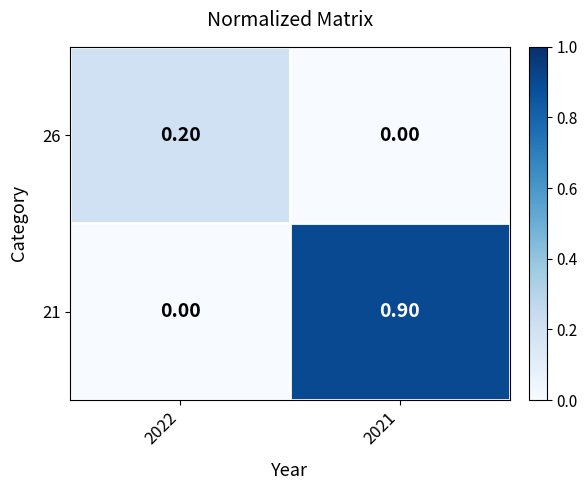

Count the number of categories in the chart.

2